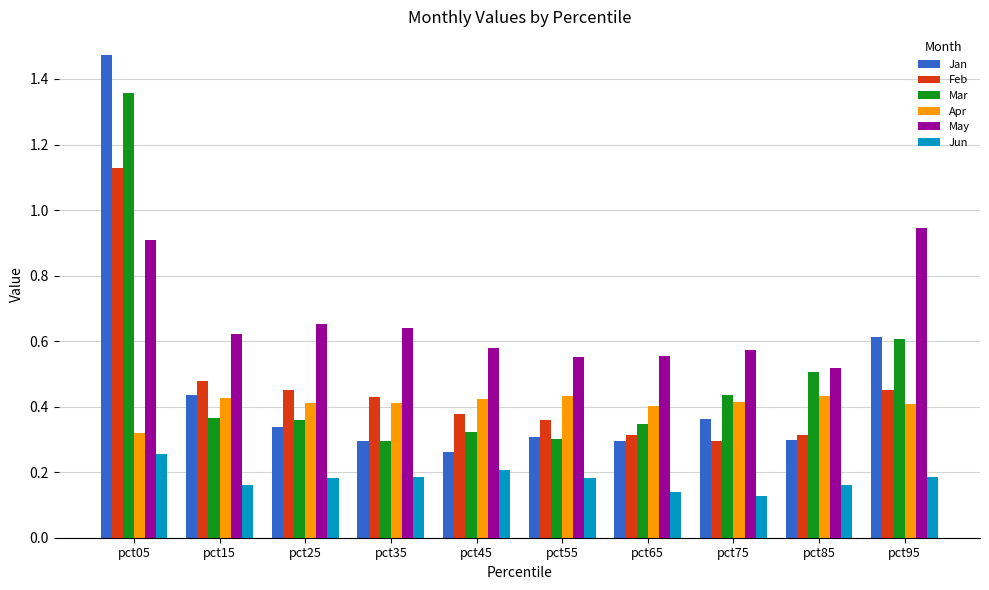

How many Apr values are between 0 and 1?

10